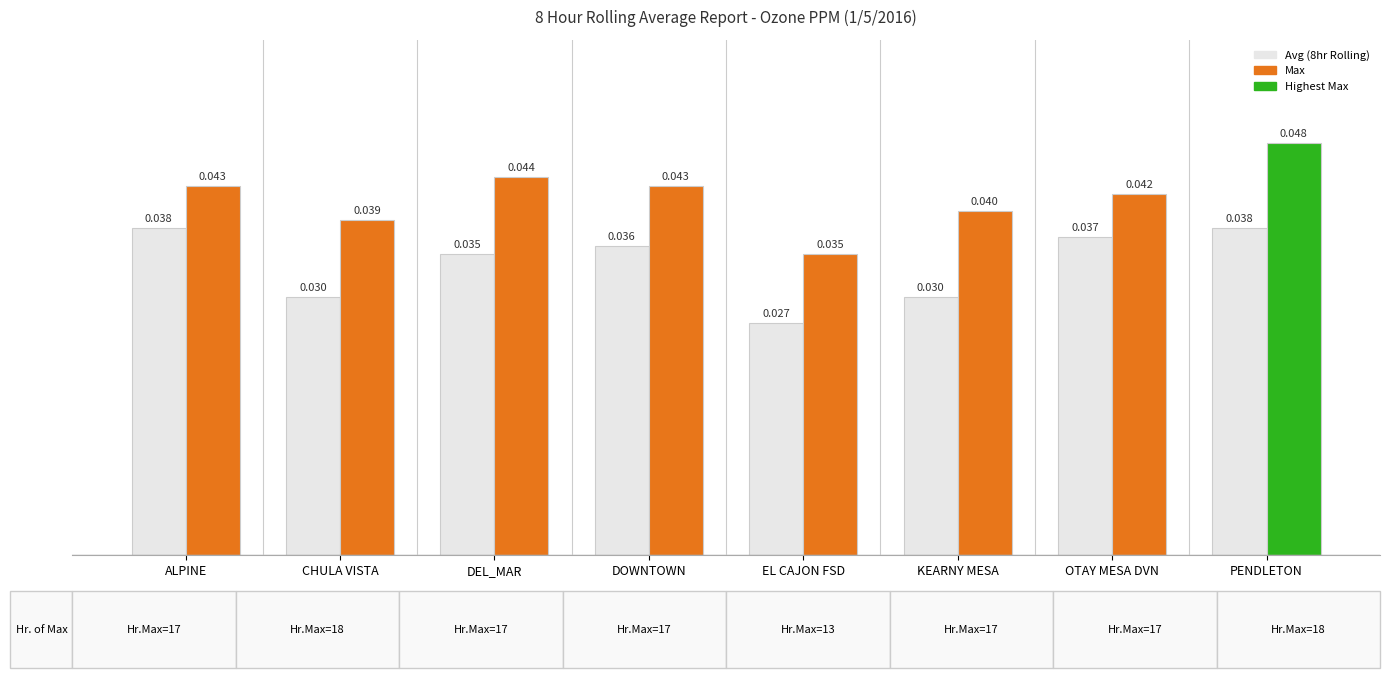

At which category is the sum across all series the highest?

PENDLETON